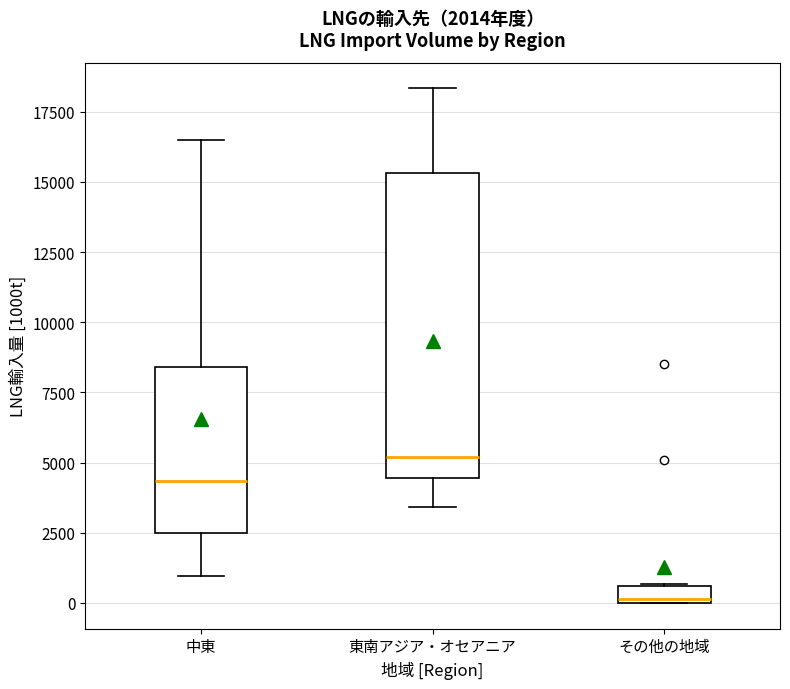

Which box is the tallest, from its lower edge to its upper edge?

東南アジア・オセアニア